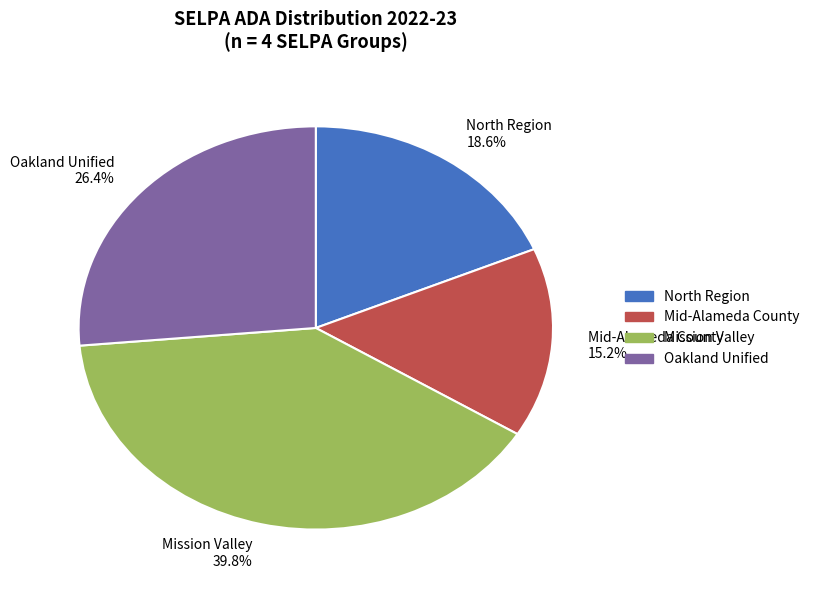

What percentage do Mission Valley 39.8% and Mid-Alameda County 15.2% together represent?

55.0%